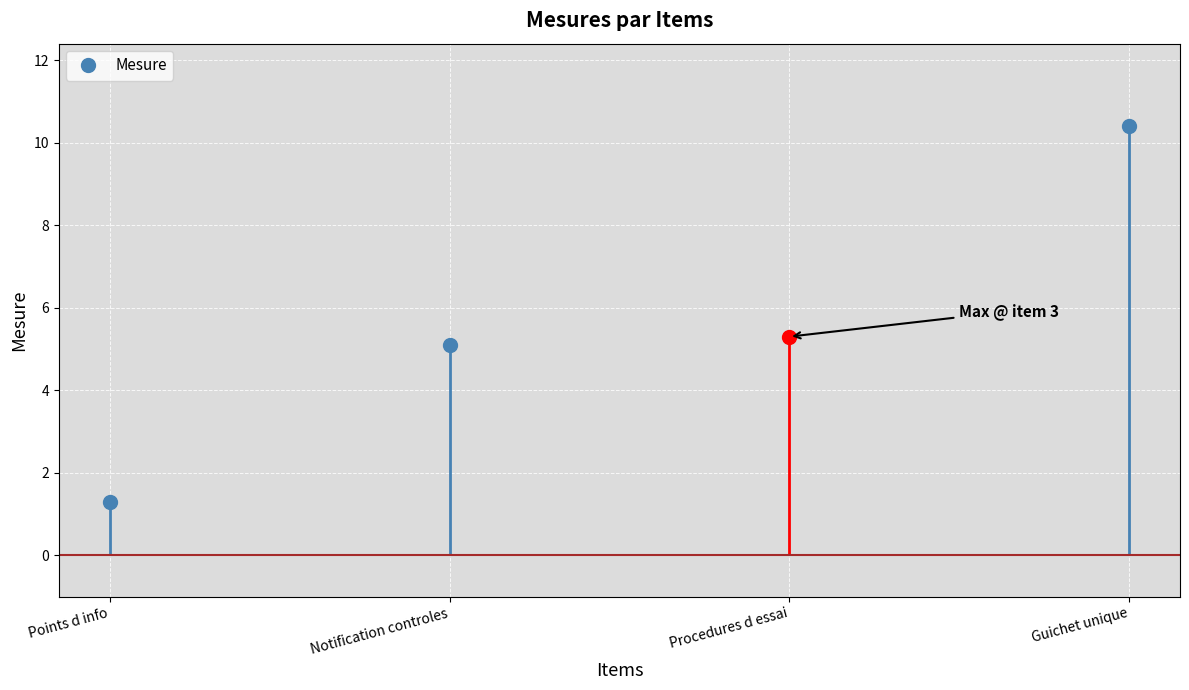

What is the minimum value shown in the chart?

1.3